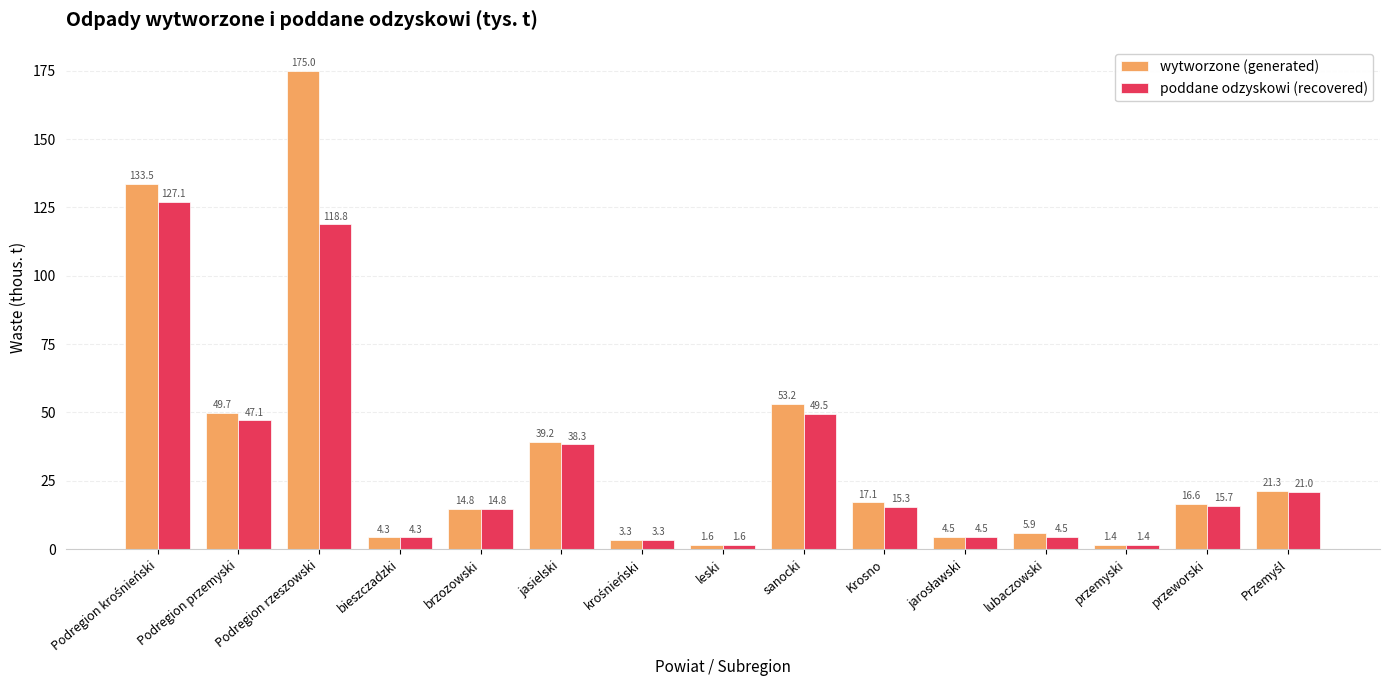

List the series in order of their overall mean, lowest first.

poddane odzyskowi (recovered), wytworzone (generated)